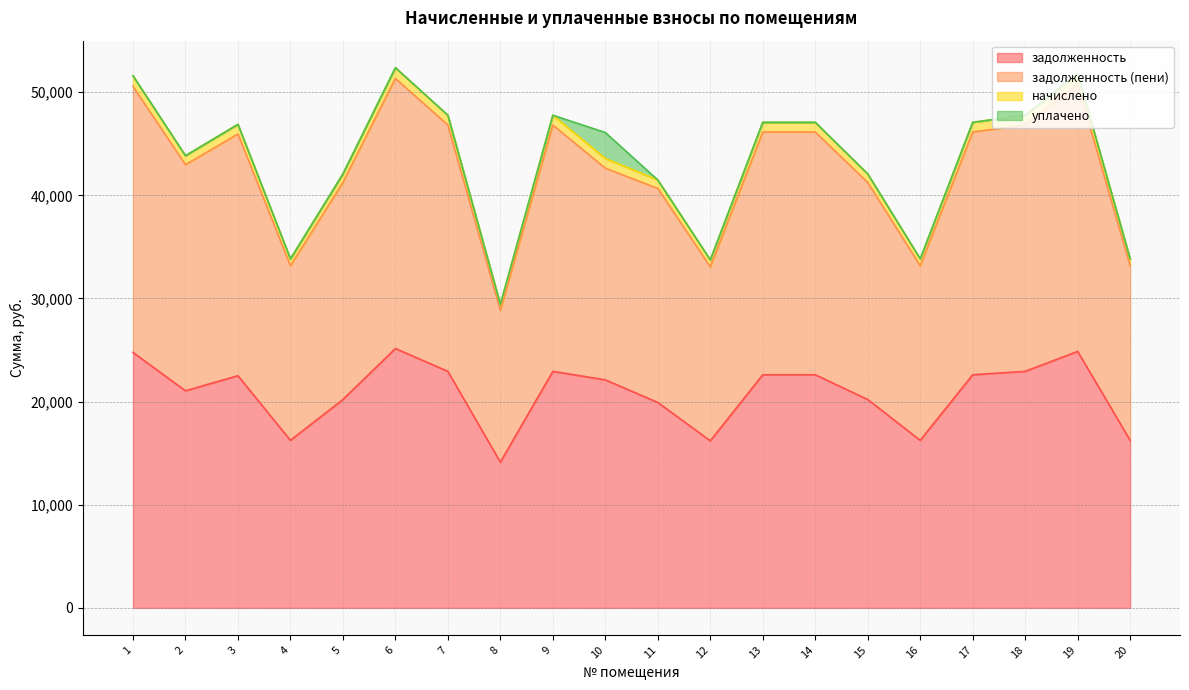

Is it true that начислено equals 47076.5 at 14?

True